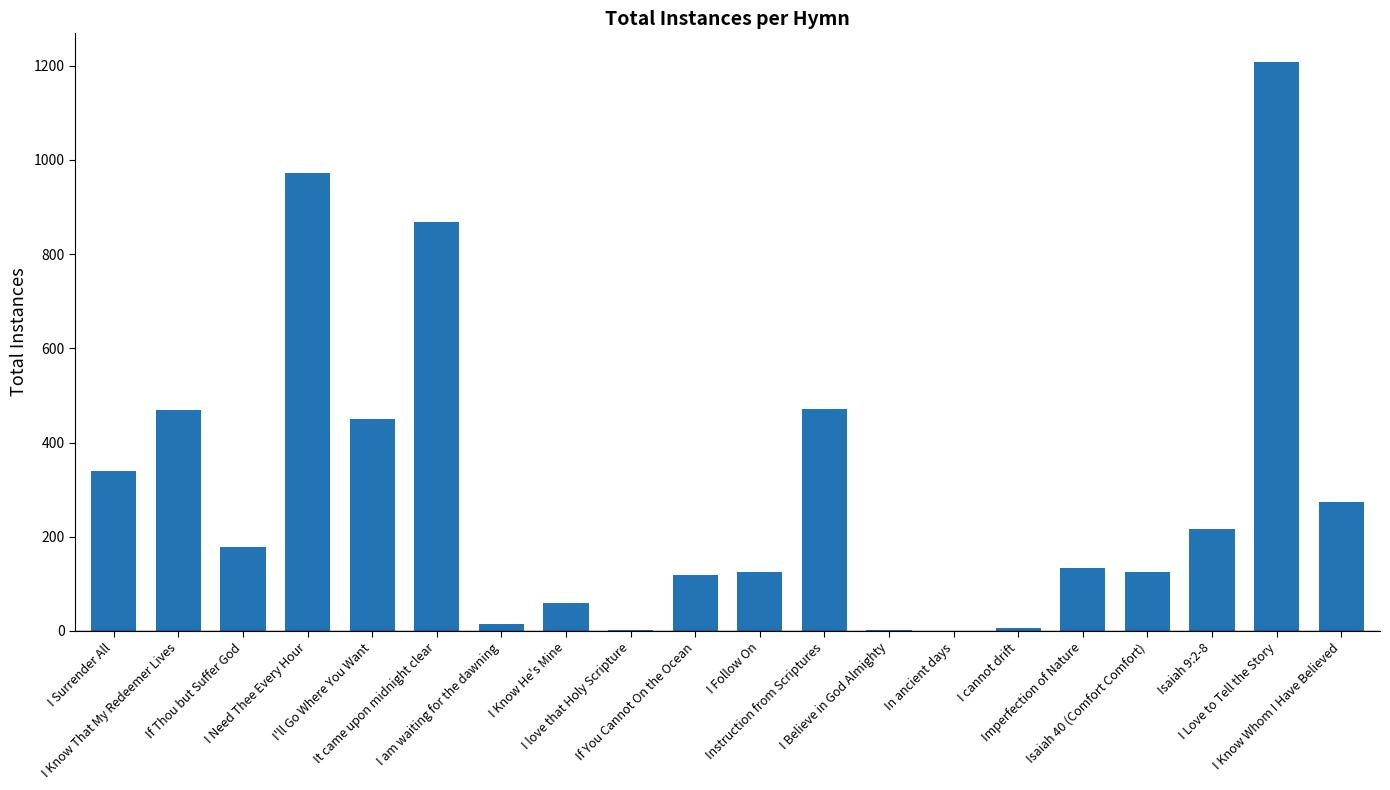

What is the sum of all values?

6039